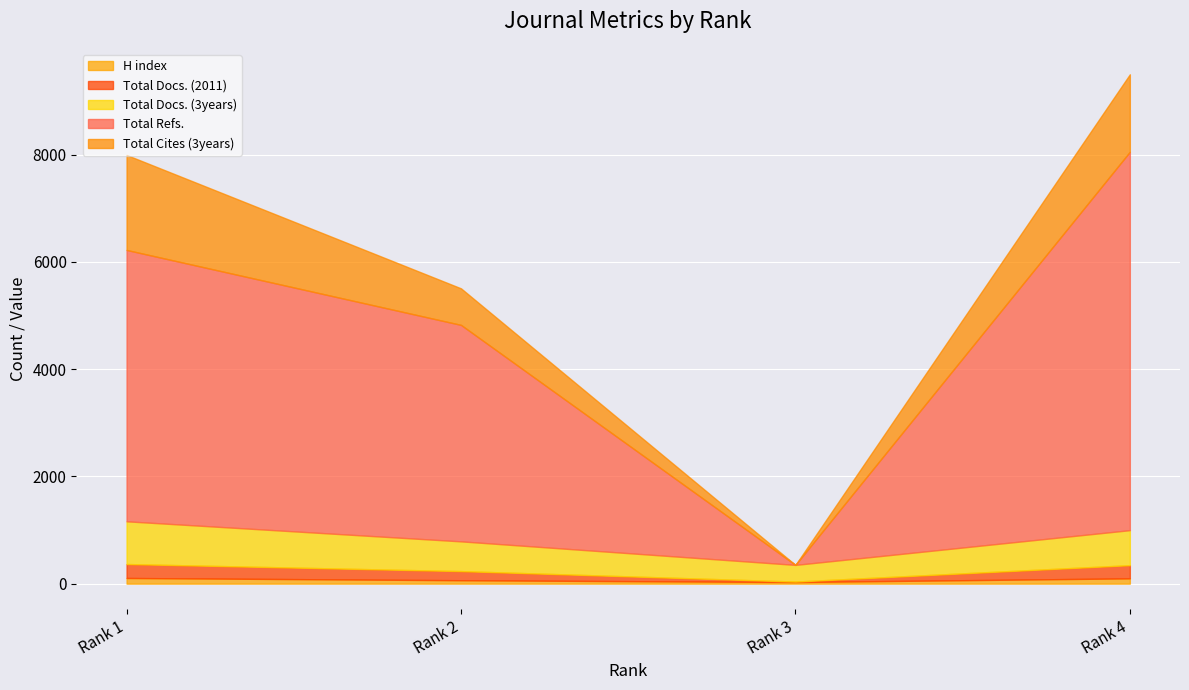

Count the number of data series in this chart.

5